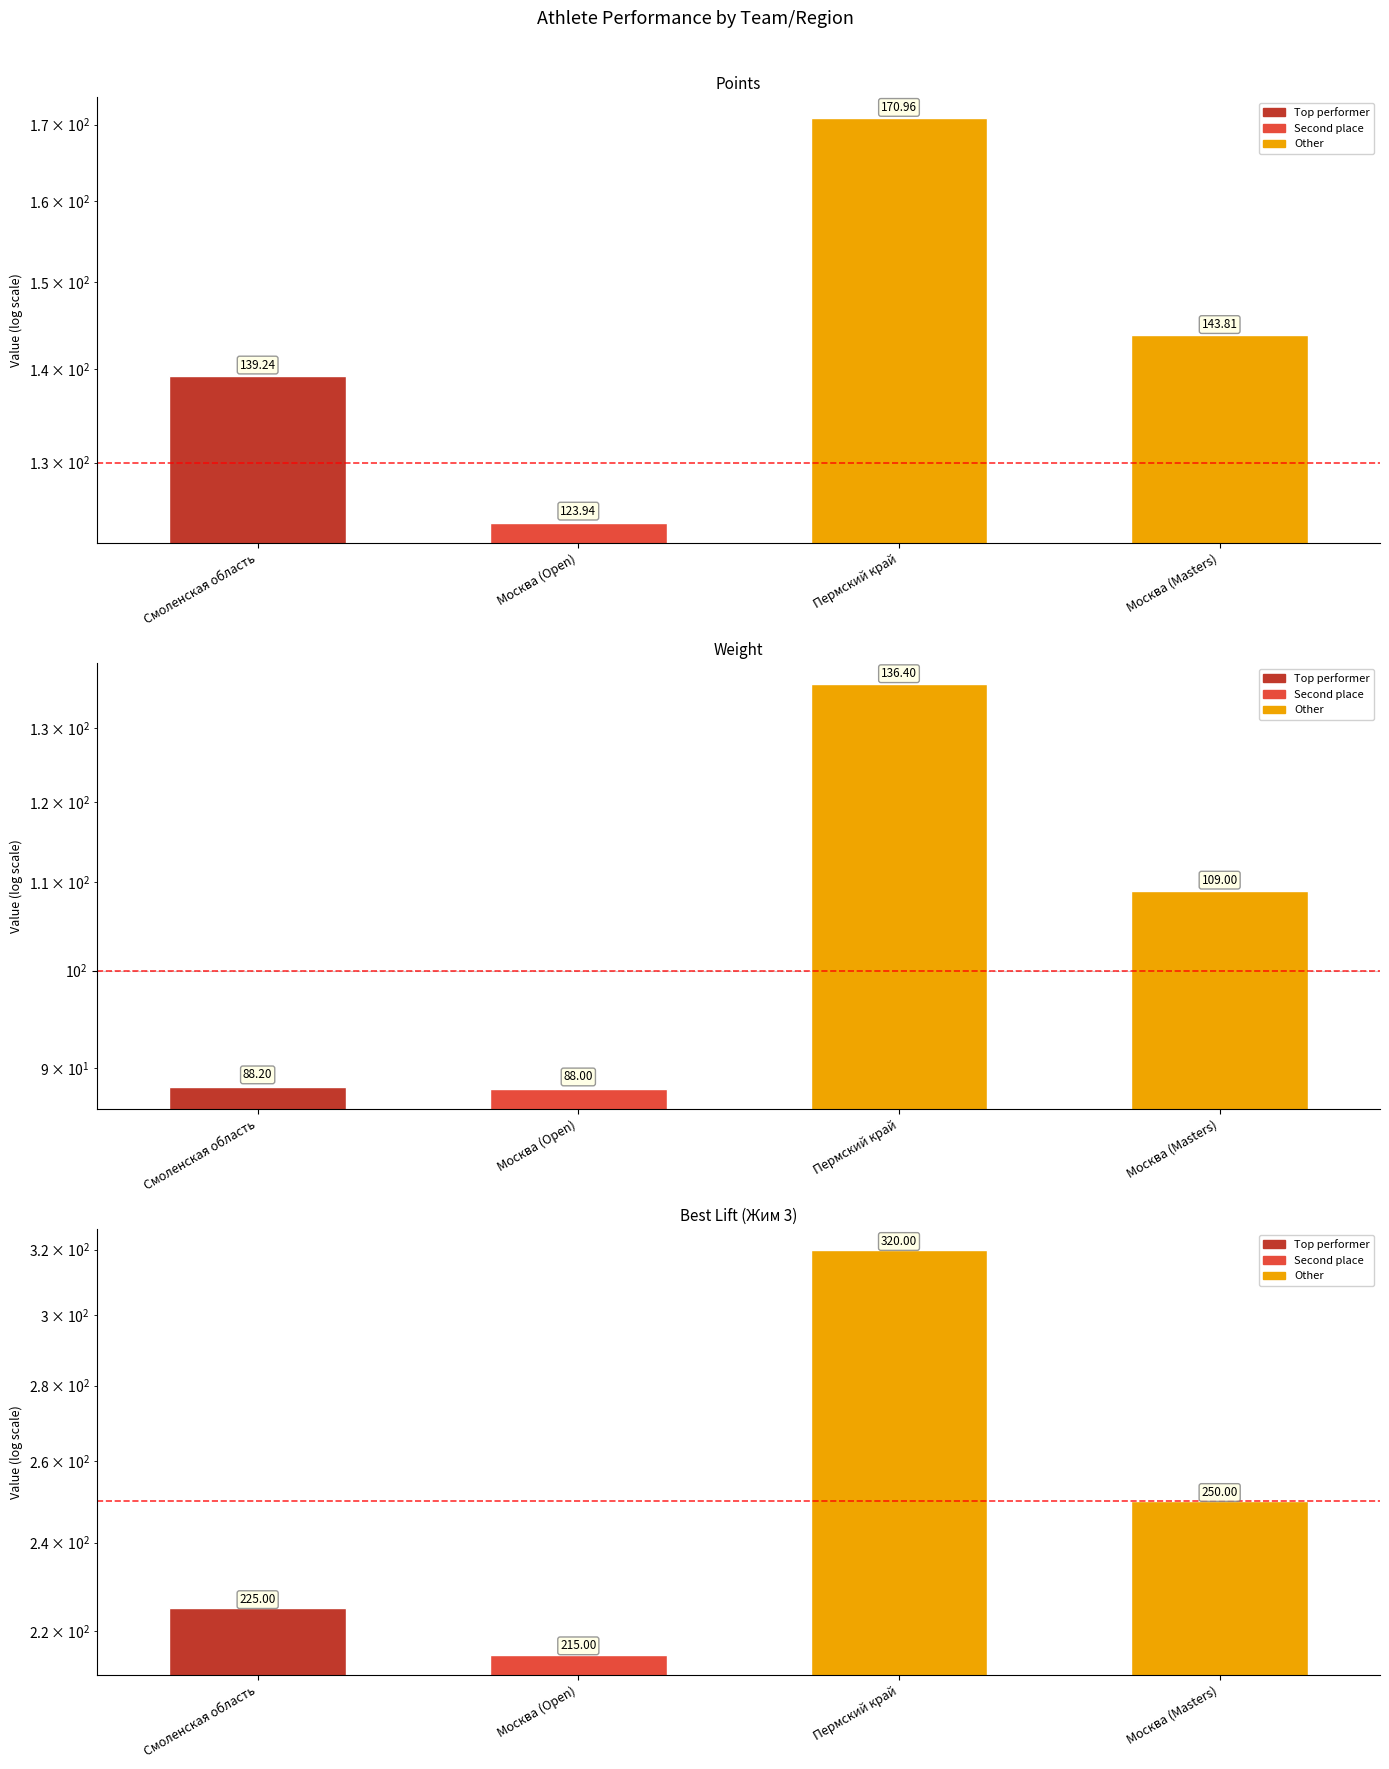

How many categories are shown in the chart?

4